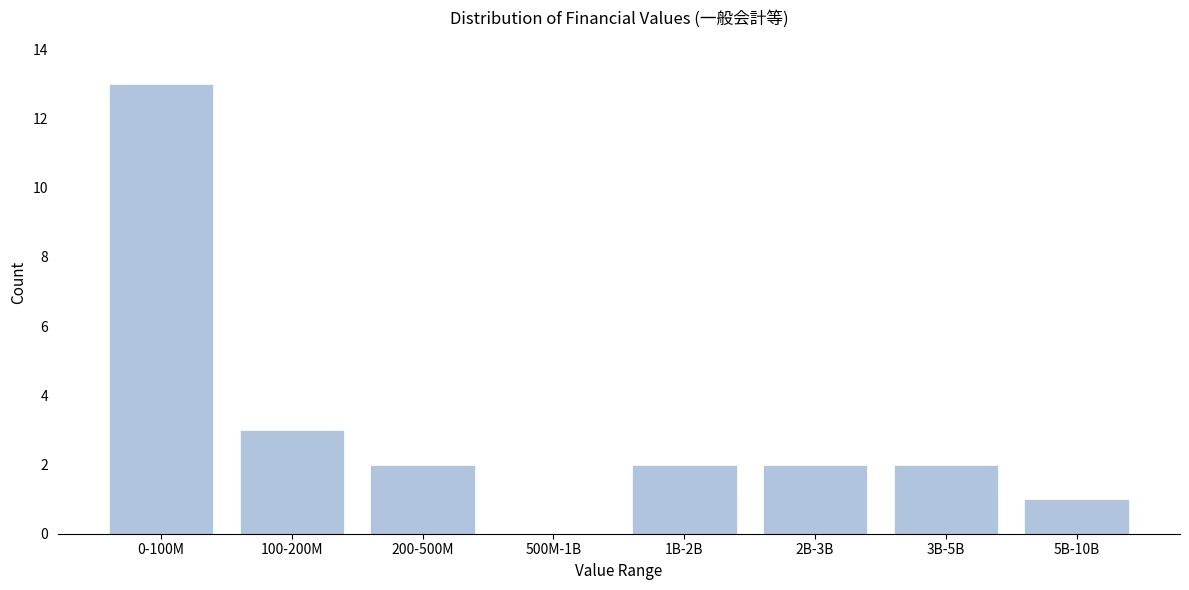

Reading right to left, extract all data points from this chart.

5B-10B=1	3B-5B=2	2B-3B=2	1B-2B=2	500M-1B=0	200-500M=2	100-200M=3	0-100M=13